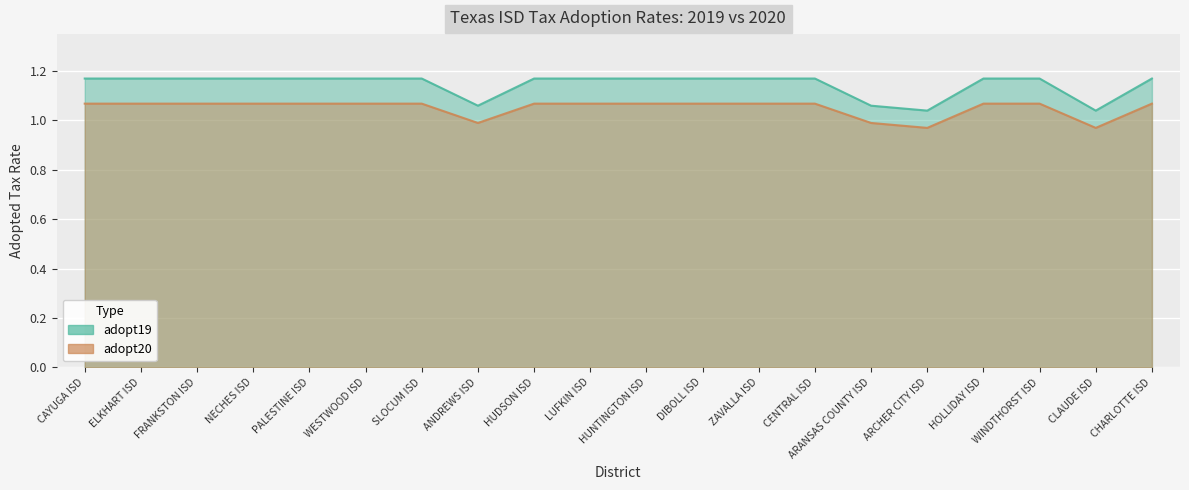

Does the chart display data point markers on the line(s)?

No